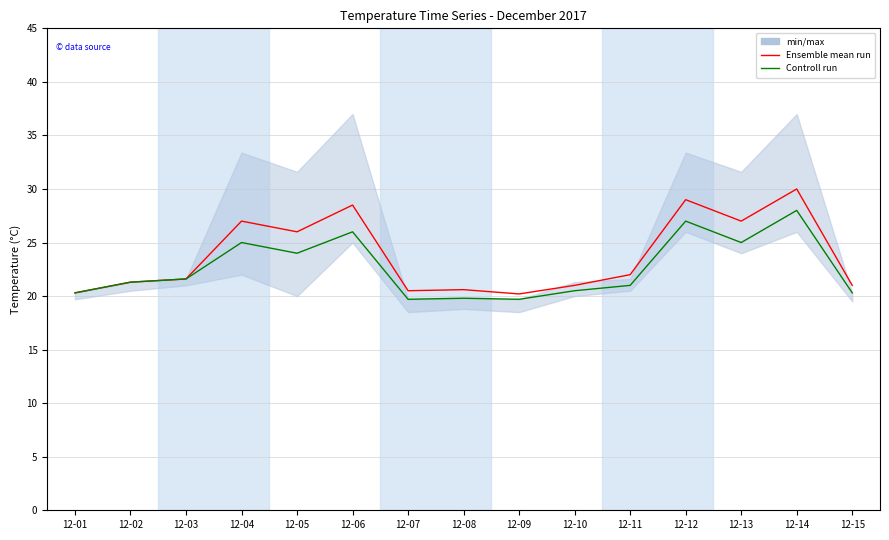

What is the value of the Ensemble mean run point at the 11th from the left?

22.0